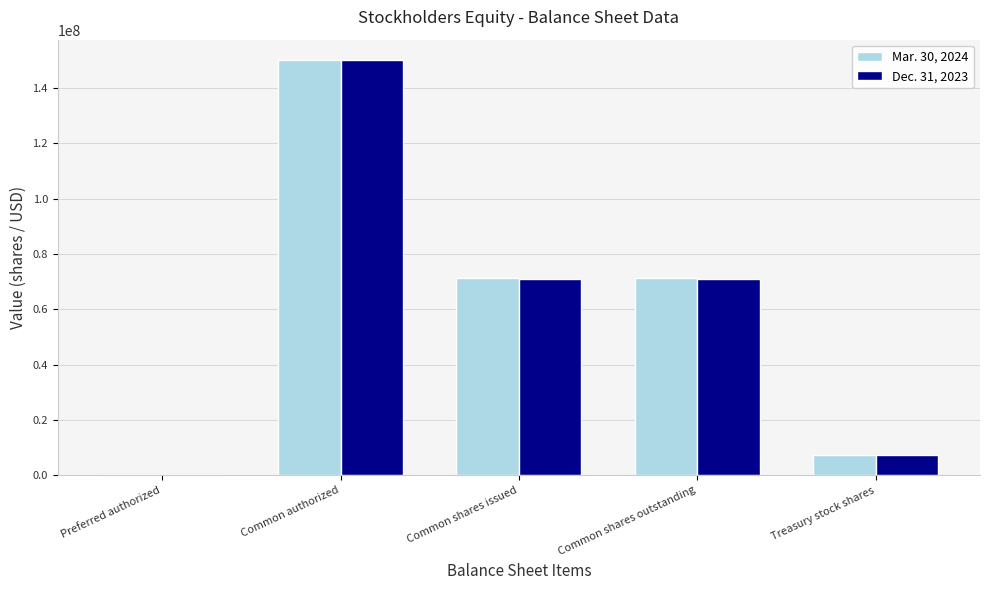

Is the value of Dec. 31, 2023 at Common authorized greater than the value of Mar. 30, 2024 at Treasury stock shares?

Yes